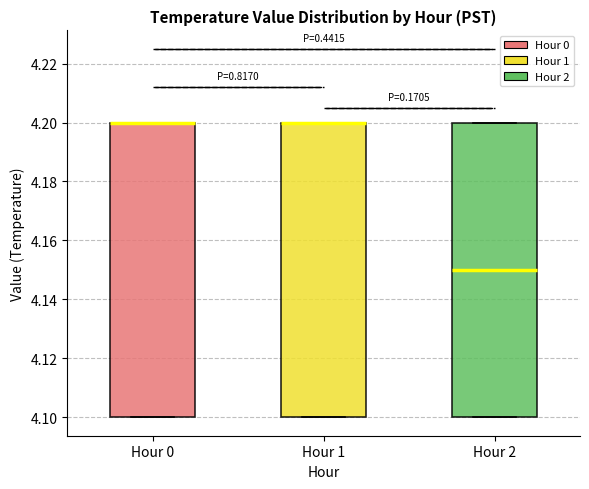

Reading left to right, read every box against the y-axis: the position of its median line, the range the box covers, and the ends of its whiskers. The values are not printed on the chart, so give them approximately, as read against the axis.

Hour 0: median 4.20 (drawn on the box's upper edge), box 4.10 to 4.20, whiskers 4.10 to 4.20
Hour 1: median 4.20 (drawn on the box's upper edge), box 4.10 to 4.20, whiskers 4.10 to 4.20
Hour 2: median 4.15, box 4.10 to 4.20, whiskers 4.10 to 4.20